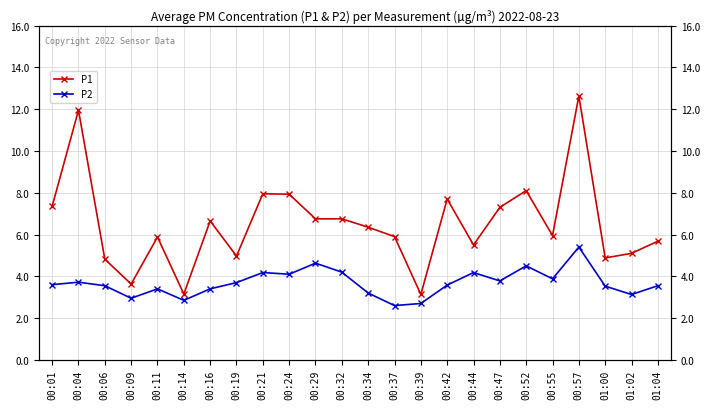

What is the maximum value for P2?

5.4